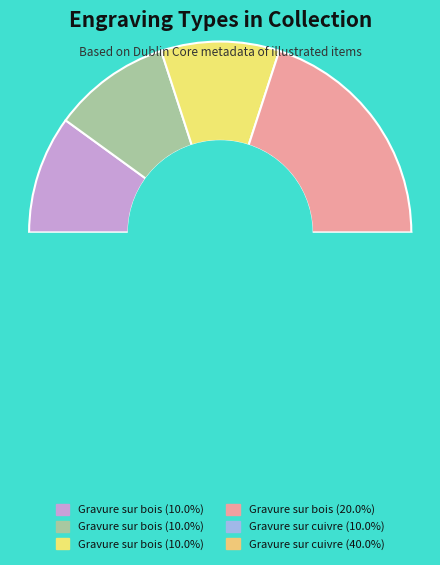

Count the number of slices in the pie.

6